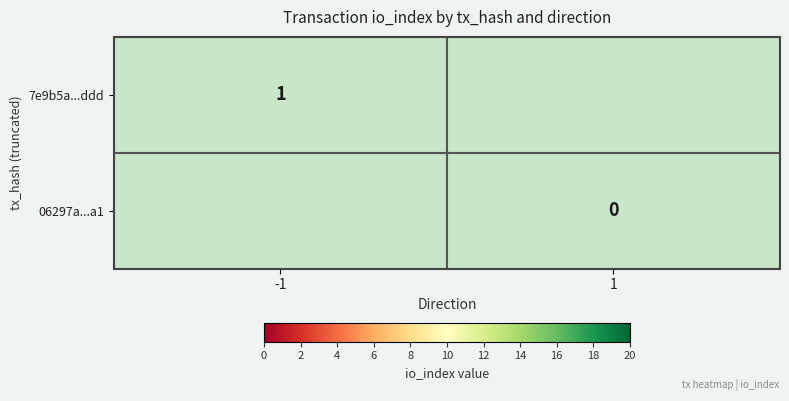

The value of 7e9b5a...ddd at -1 is 2. True or false?

False